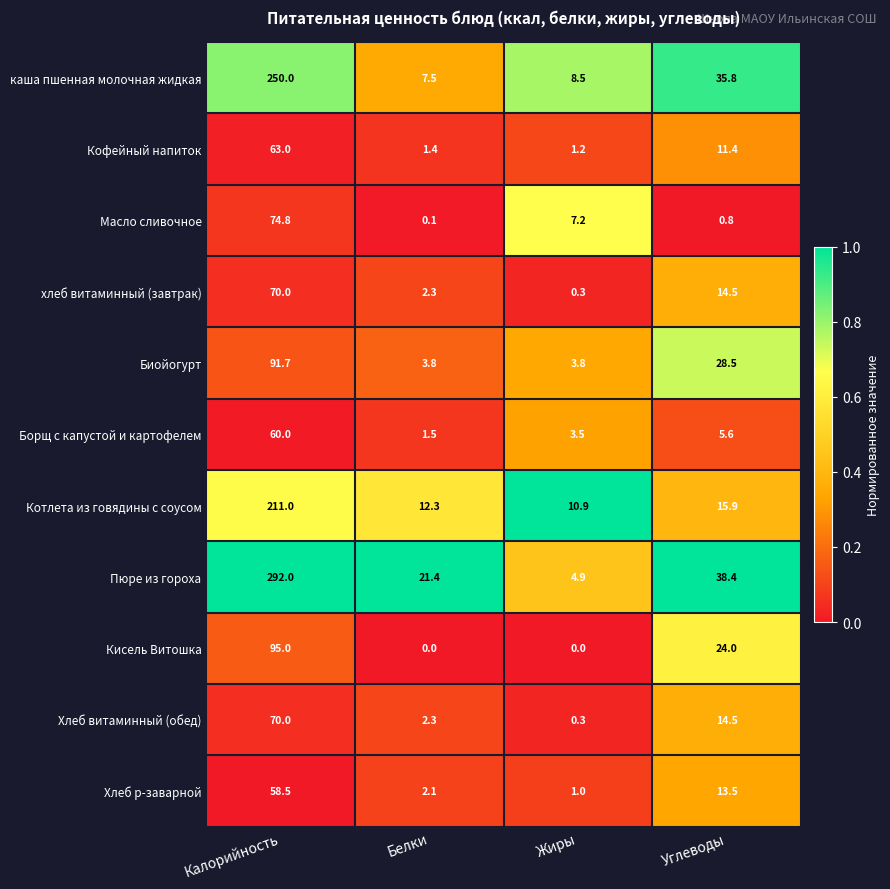

What is the spread (max minus min) of values at Калорийность?

233.5